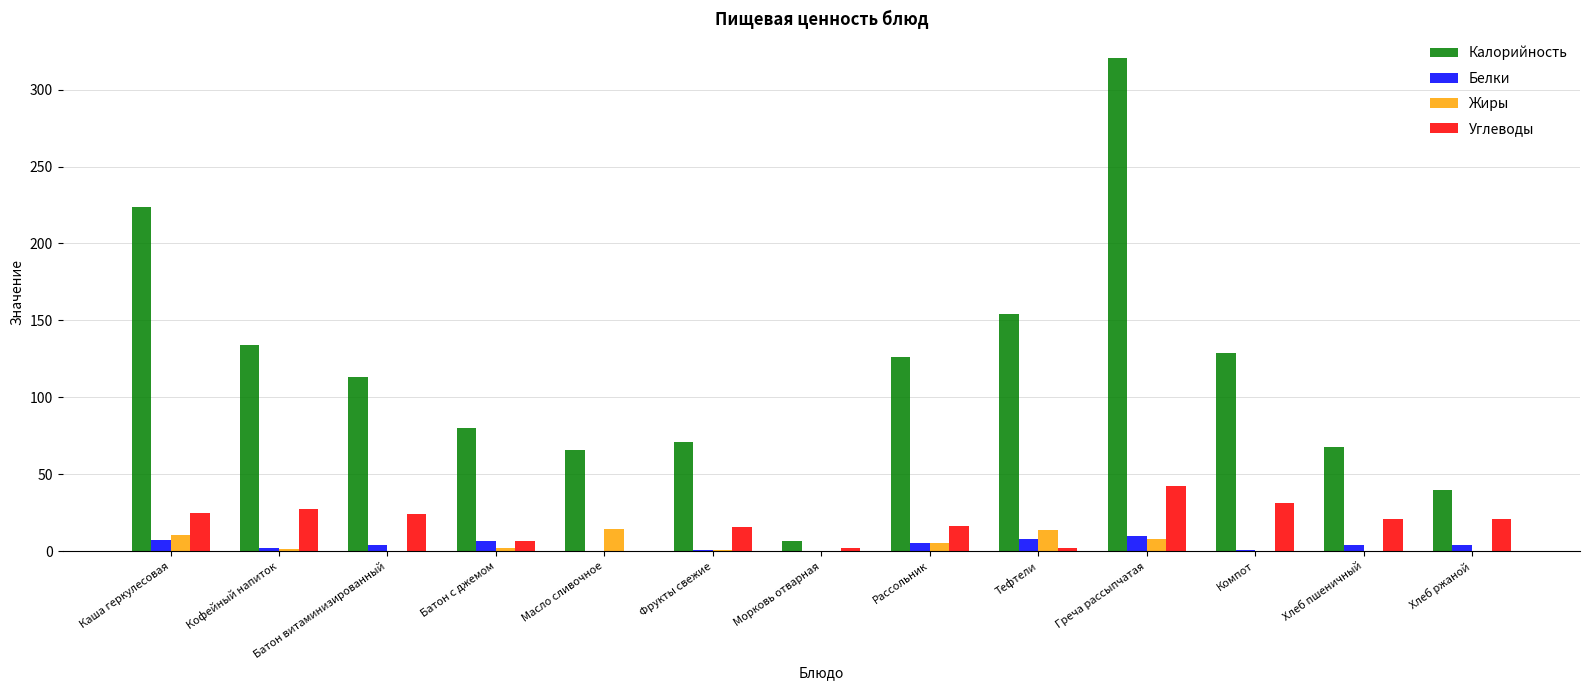

Count the number of categories in the chart.

13